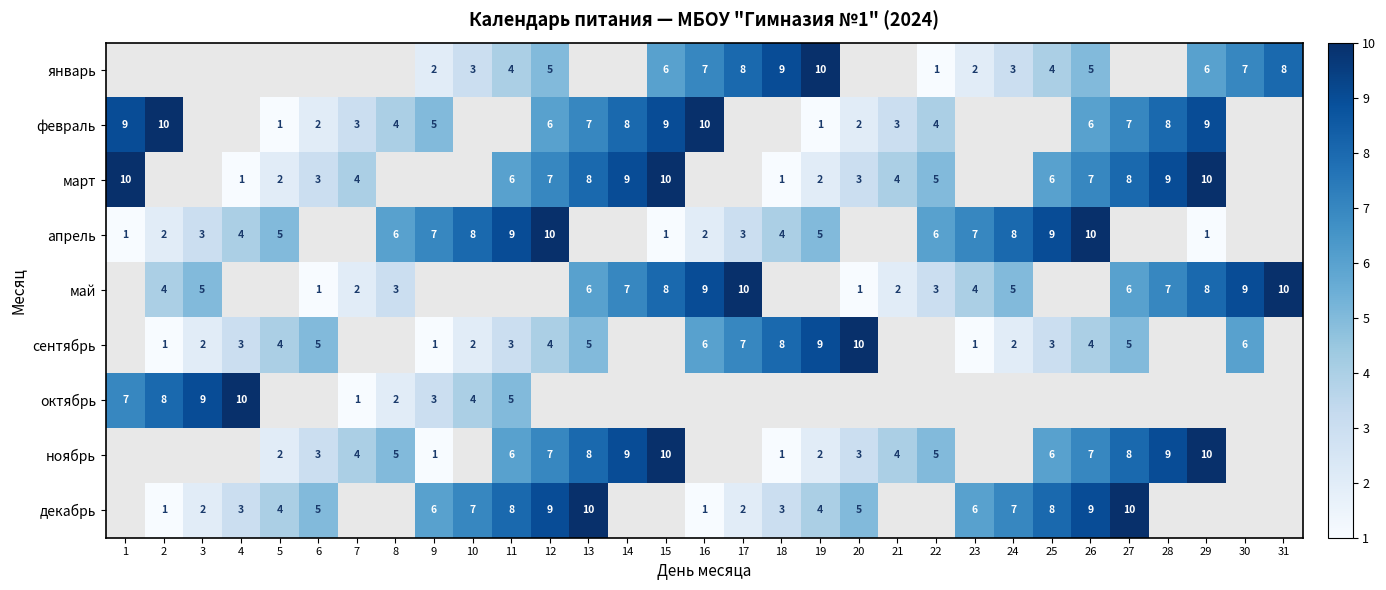

The ноябрь series shows 4 at 29. True or false?

False